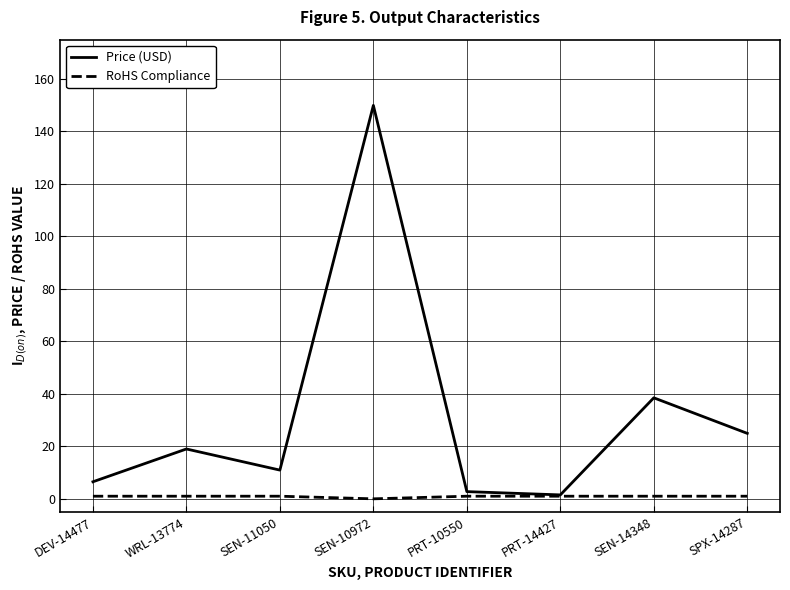

List the series in order of their peak value, highest first.

Price (USD), RoHS Compliance